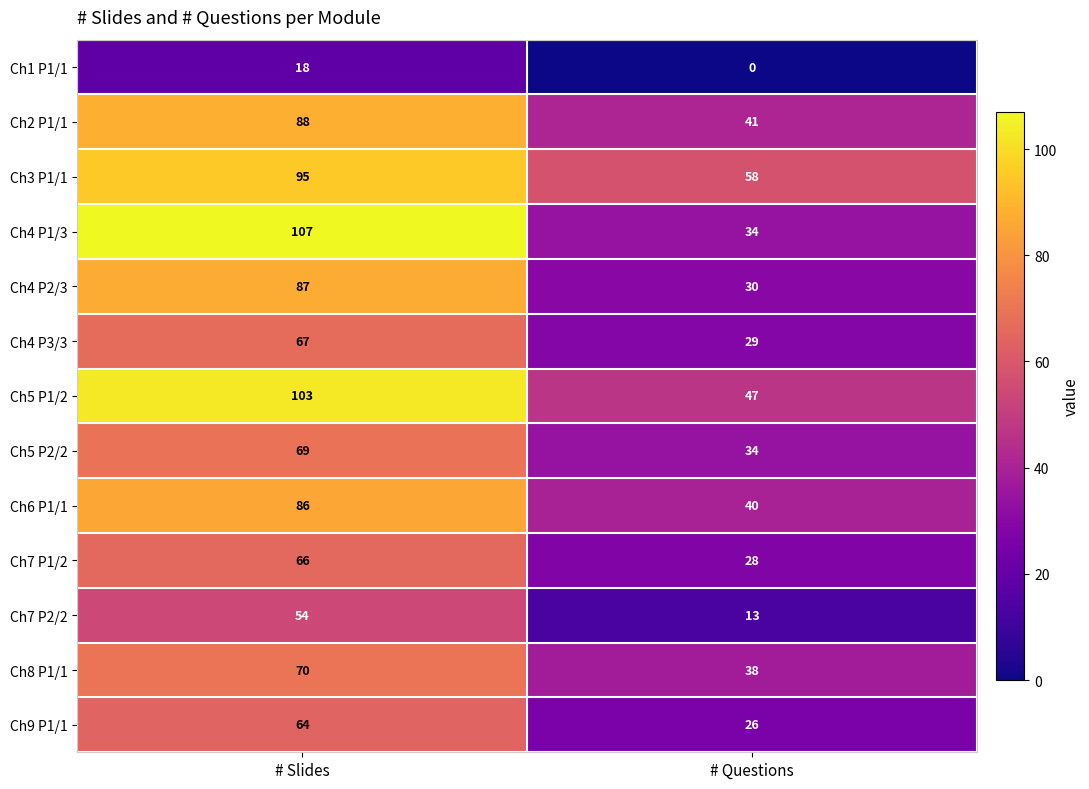

Which series has the widest spread of values?

Ch4 P1/3